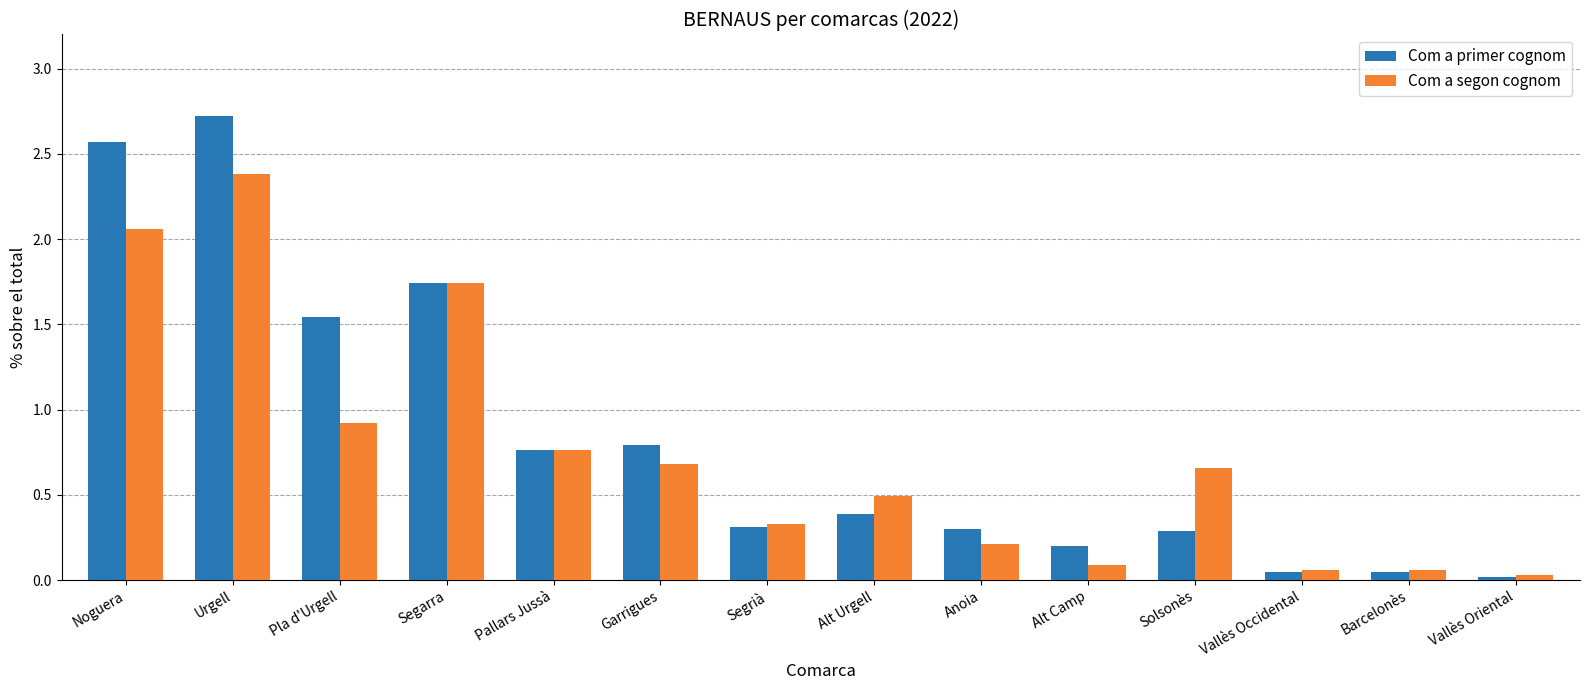

What is the label of the 12th bar from the right?

Pla d'Urgell